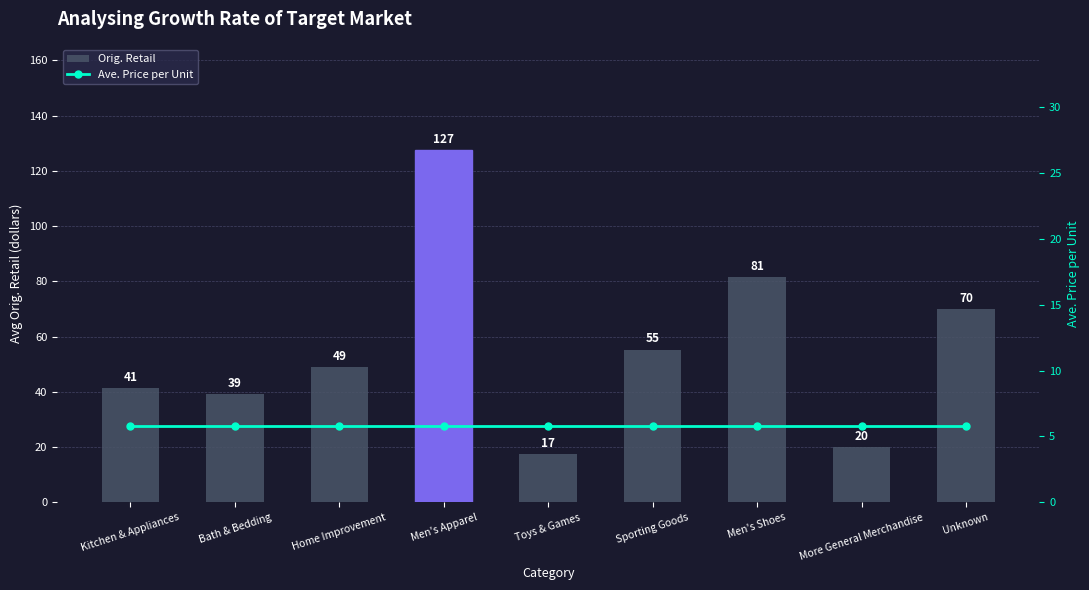

Reading left to right, transcribe all the data shown in this chart.

Orig. Retail: Kitchen & Appliances=41.5	Bath & Bedding=39.3	Home Improvement=48.8	Men's Apparel=127.5	Toys & Games=17.5	Sporting Goods=55.3	Men's Shoes=81.5	More General Merchandise=20.0	Unknown=70.0
Ave. Price per Unit: Kitchen & Appliances=5.8	Bath & Bedding=5.8	Home Improvement=5.8	Men's Apparel=5.8	Toys & Games=5.8	Sporting Goods=5.8	Men's Shoes=5.8	More General Merchandise=5.8	Unknown=5.8